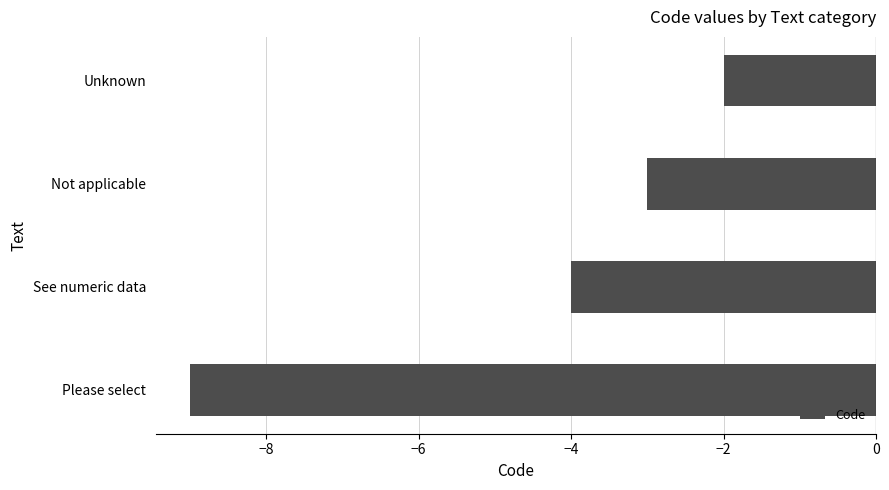

Reading top to bottom, what are all the values shown in this chart?

Unknown=-2	Not applicable=-3	See numeric data=-4	Please select=-9